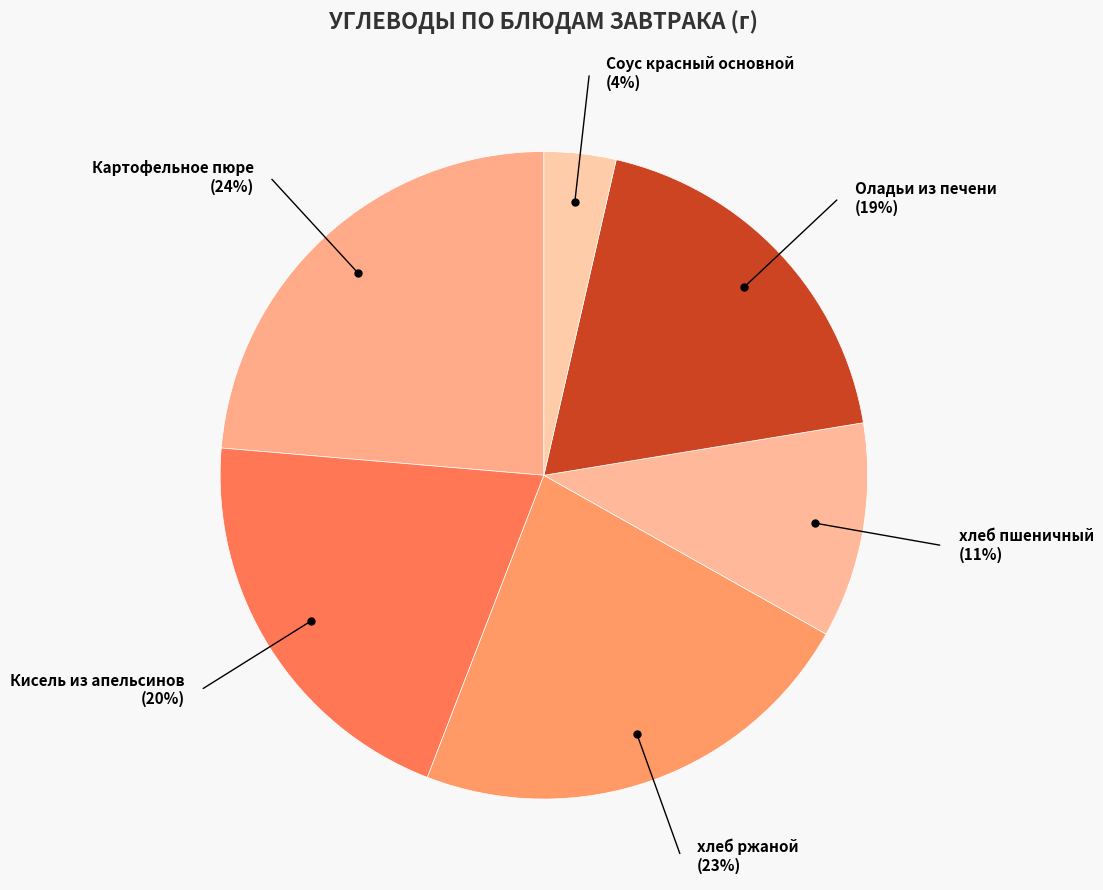

Is Оладьи из печени the majority of the pie?

No